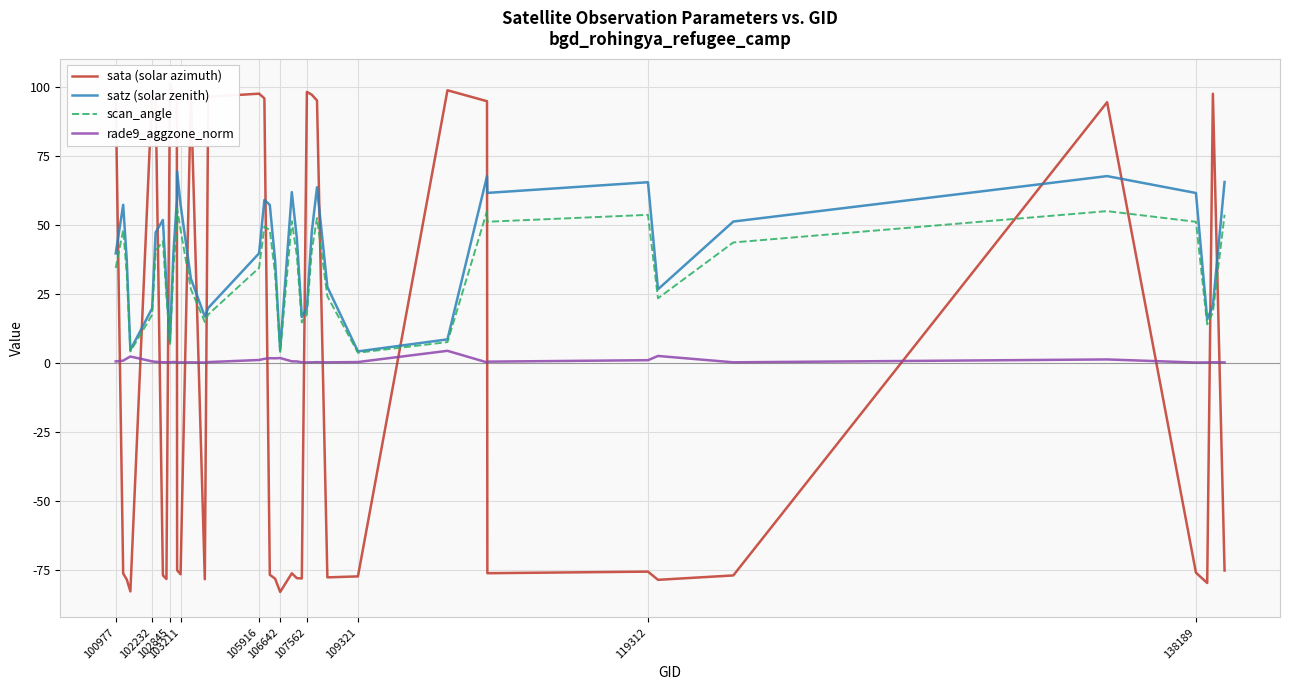

Is the value of sata (solar azimuth) at 17 greater than the value of scan_angle at 109321?

Yes